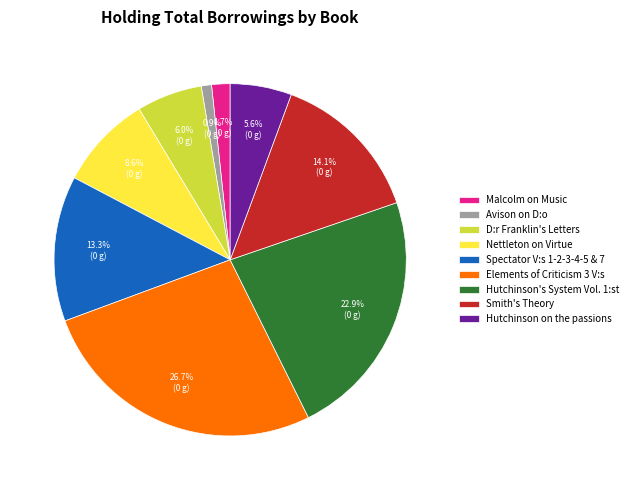

What percentage is NOT represented by Malcolm on Music?

98.3%